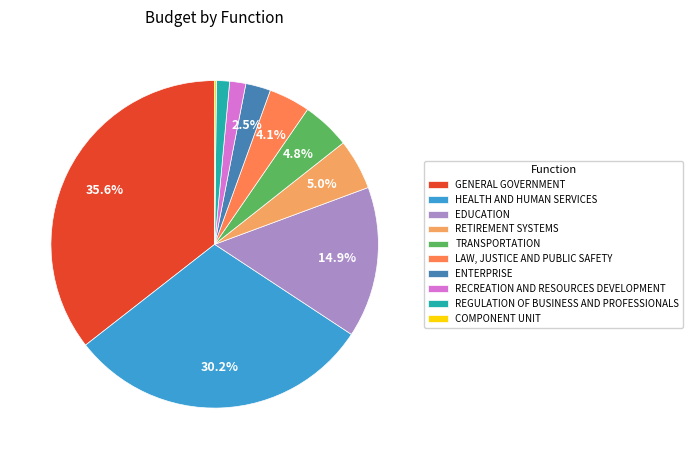

Approximately how many times larger is the value at EDUCATION compared to HEALTH AND HUMAN SERVICES?

0.5